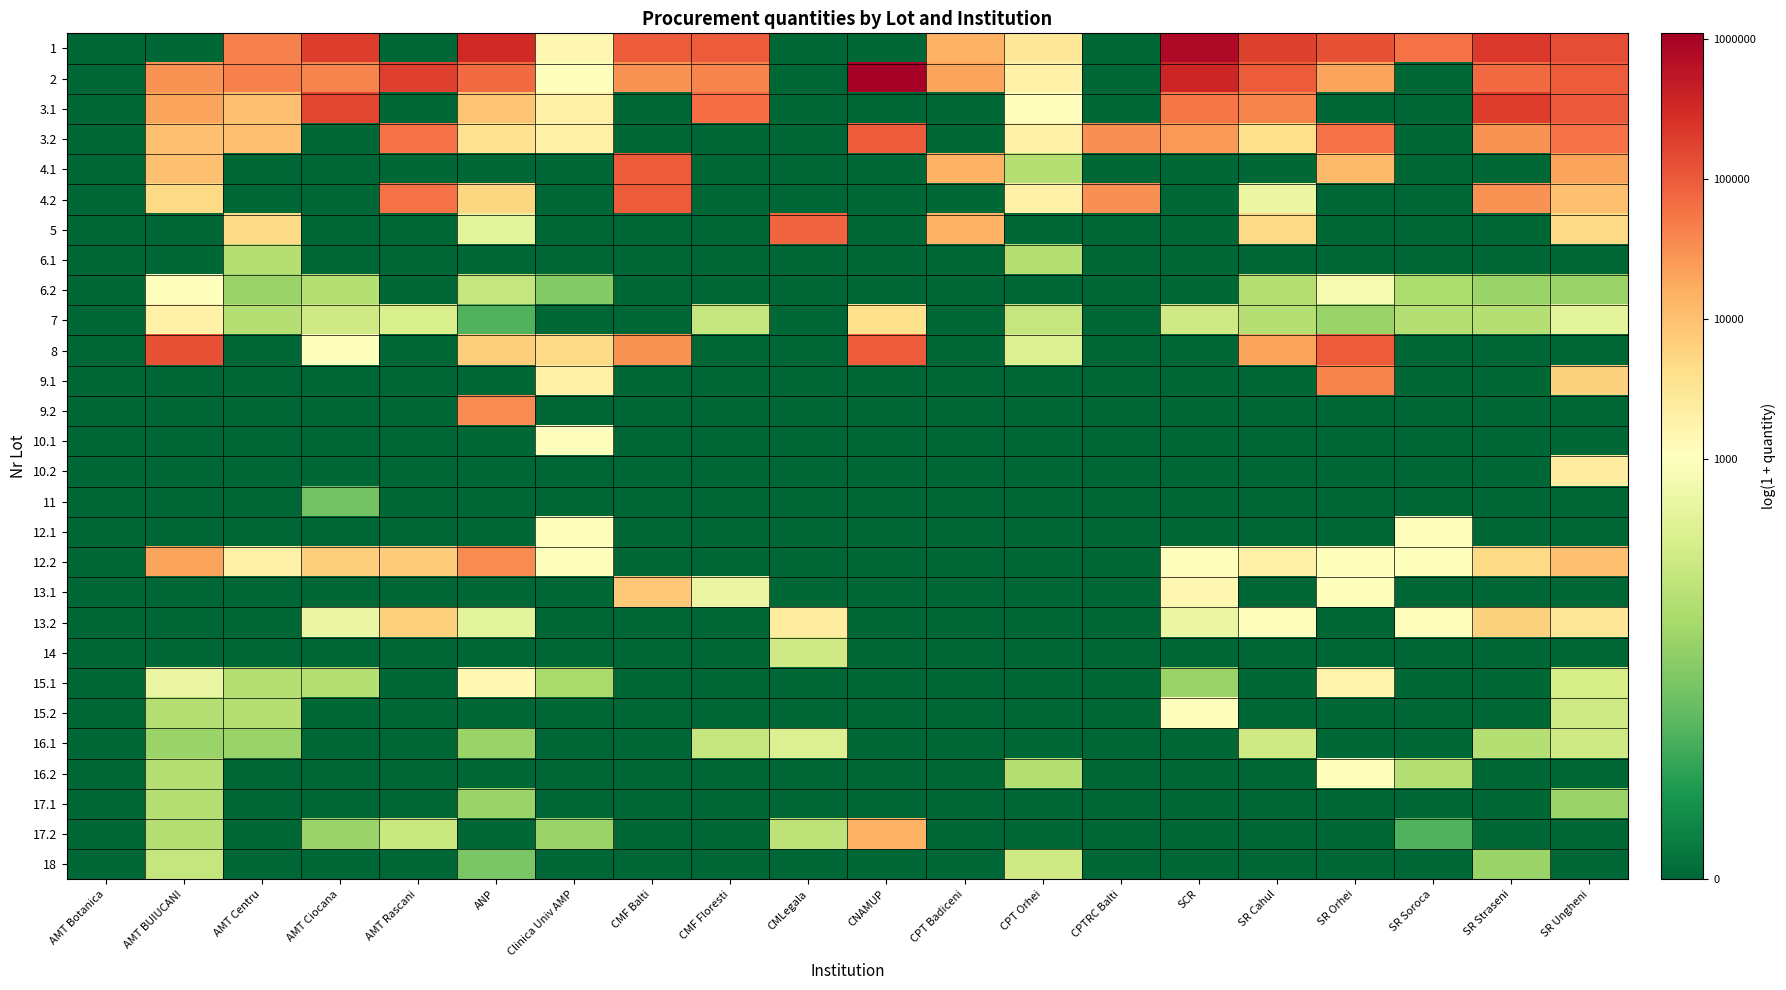

What is the difference between the highest and lowest values at CPT Badiceni?

9.9